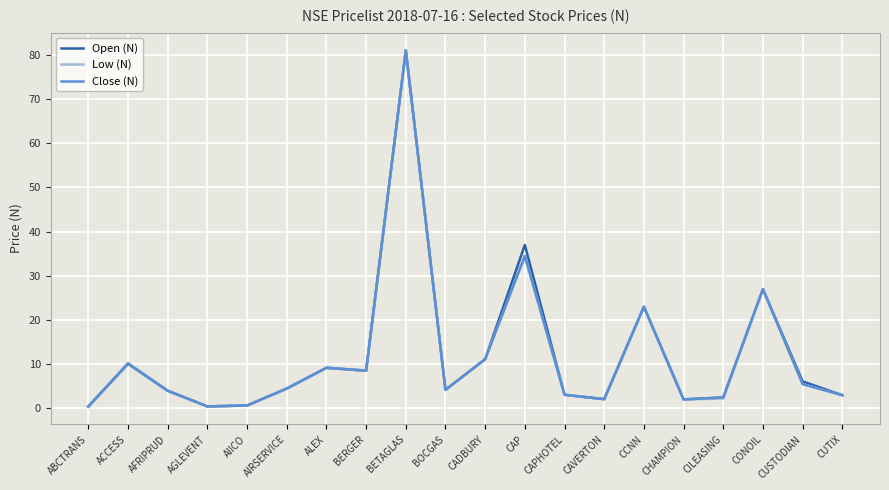

True or false: Close (N) has a value of 2.1 at CAVERTON.

True